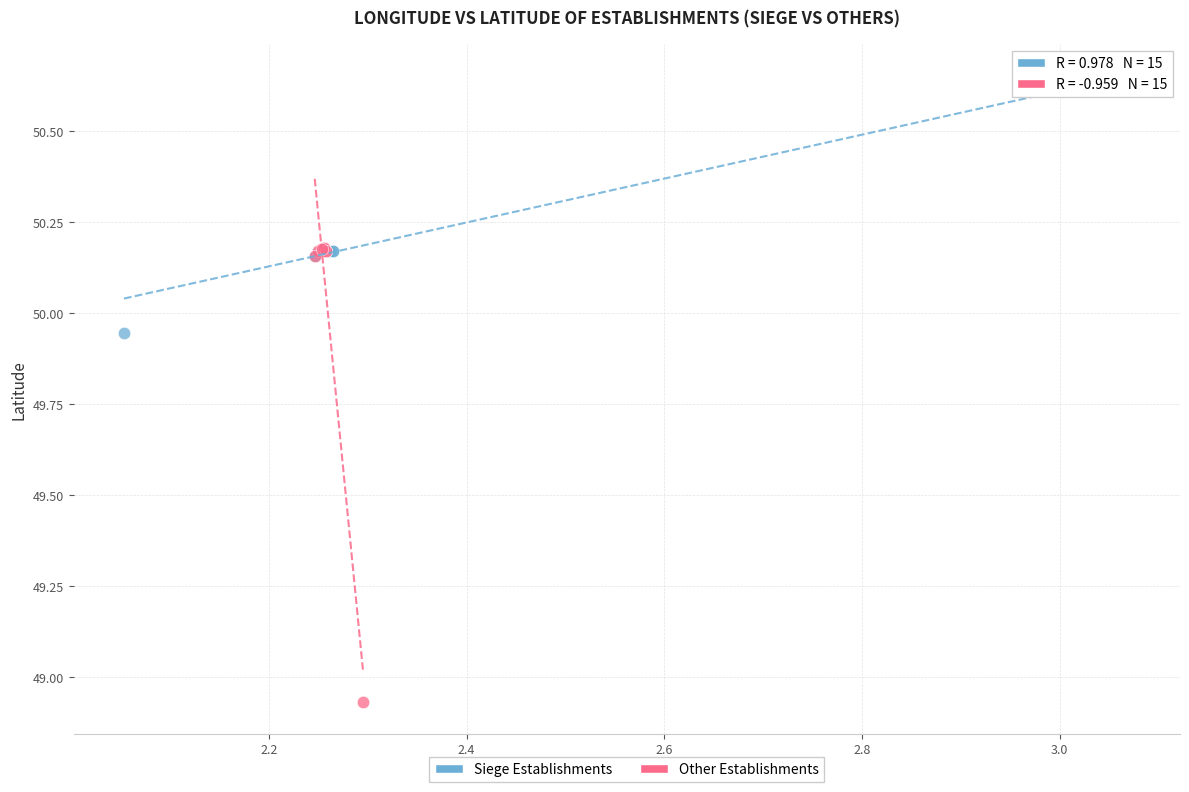

Which series reaches the minimum Y coordinate?

Other Establishments